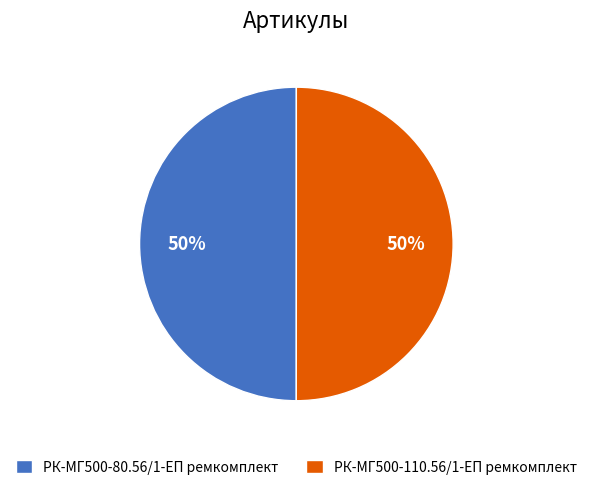

Is it true that РК-МГ500-110.56/1-ЕП ремкомплект is 50% of the pie?

True